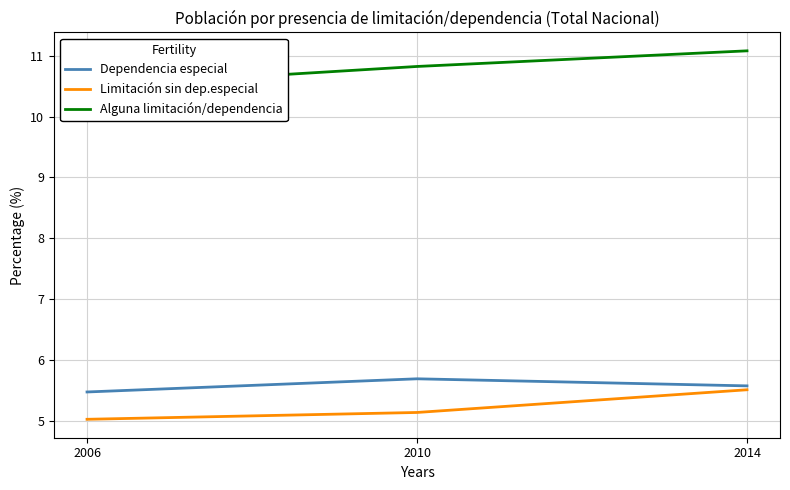

Is it true that Alguna limitación/dependencia equals 17.8 at 2014?

False